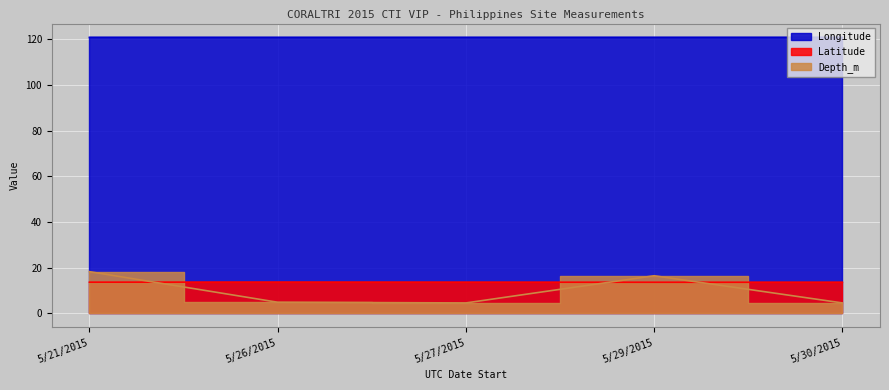

What is the minimum value for Depth_m?

4.6